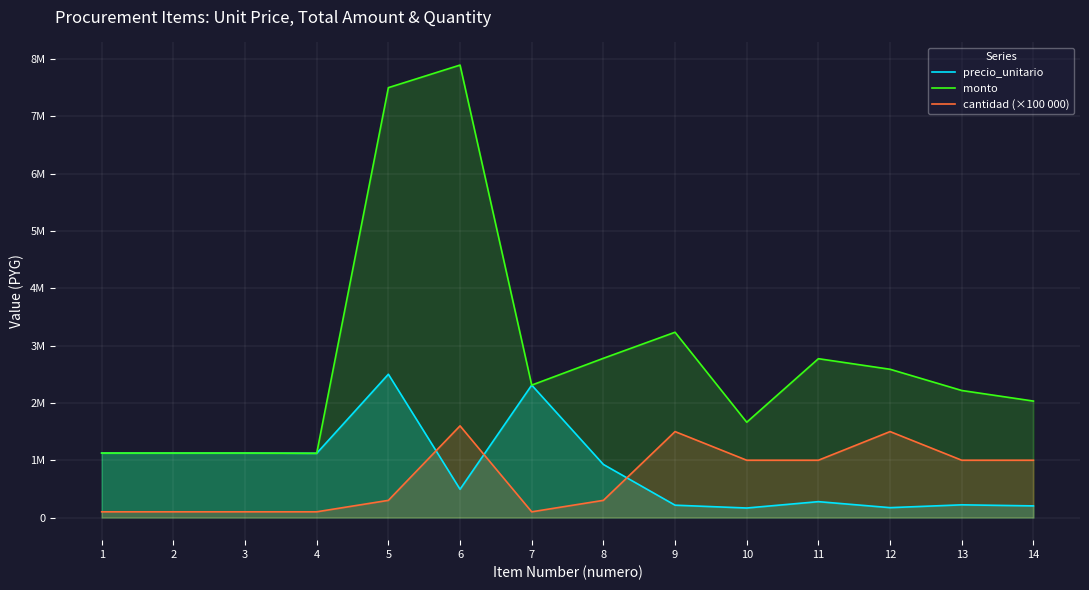

How many interior local peaks does the monto series have?

3